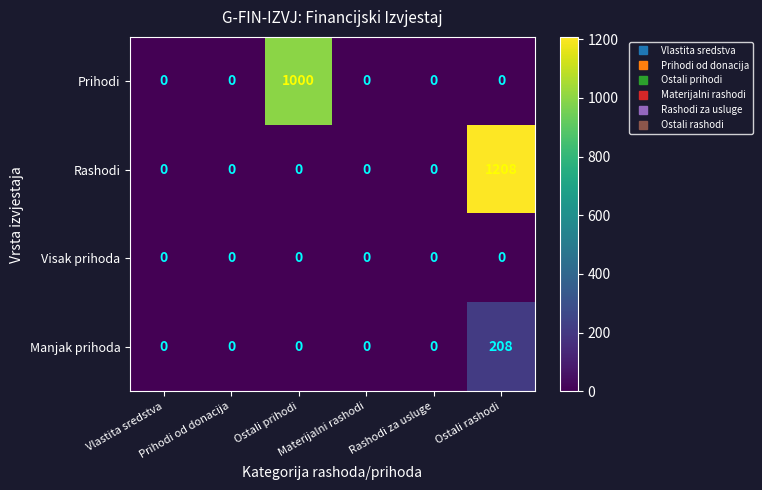

Which series has the largest total across all categories?

Rashodi